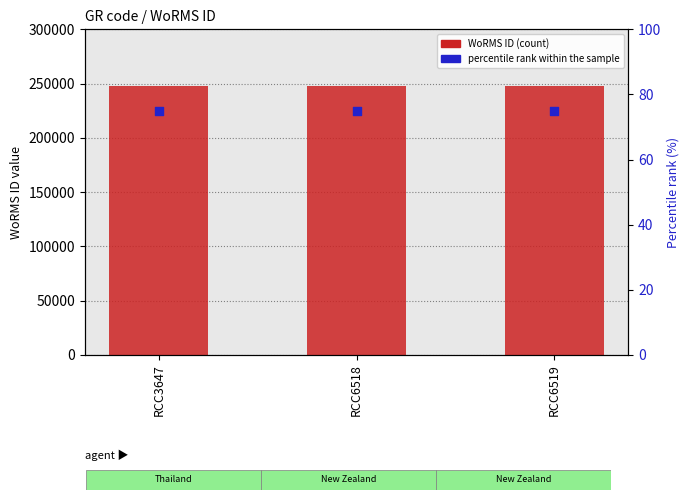

Is the value of WoRMS ID at RCC3647 greater than the value of percentile rank within the sample at RCC6519?

Yes